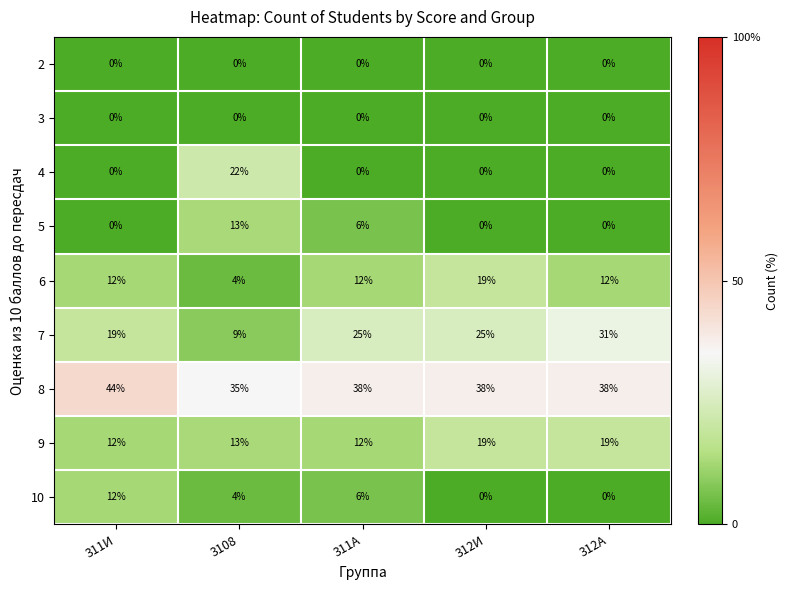

Between 312И and 312А, which series saw the biggest shift?

6